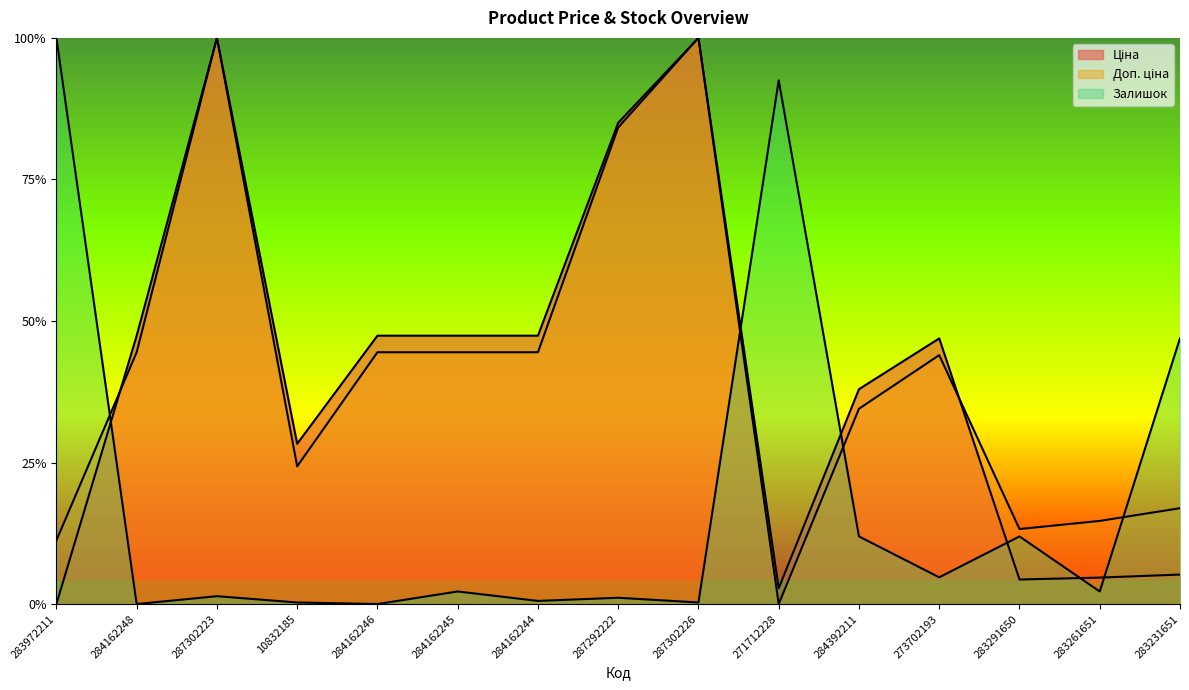

What is the sum of the Доп. ціна values at 287292222 and 10832185?

1.1